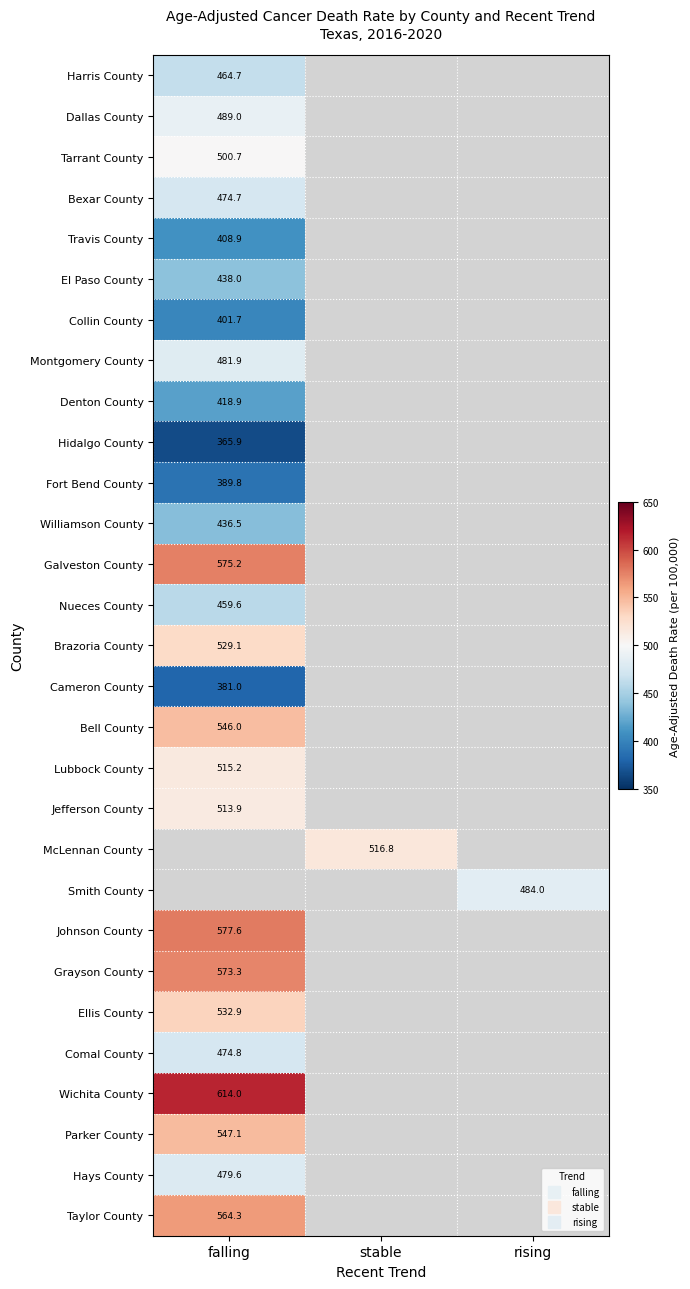

Which category has the lowest value across all series?

falling